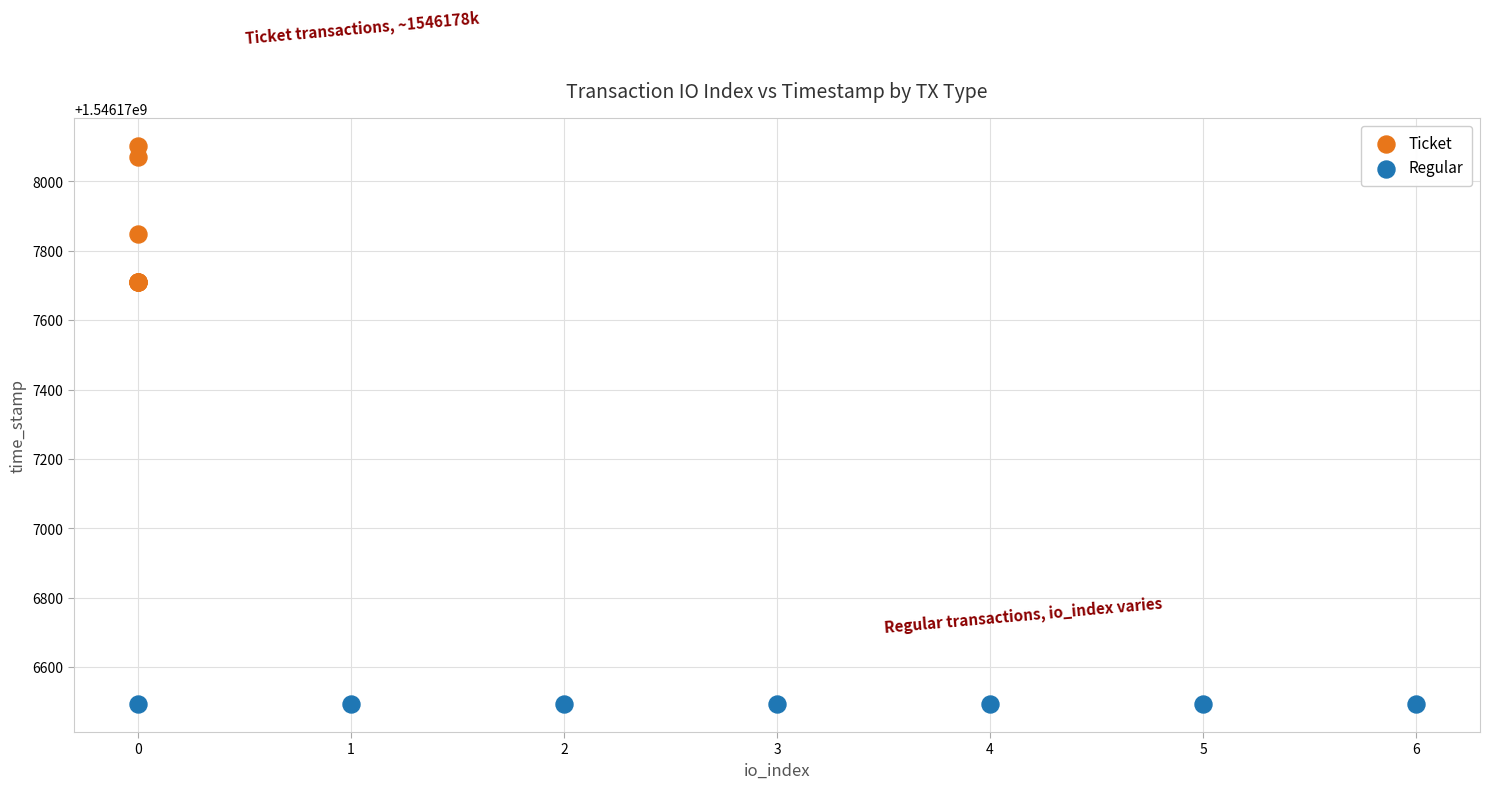

Which series reaches the maximum Y coordinate?

Ticket